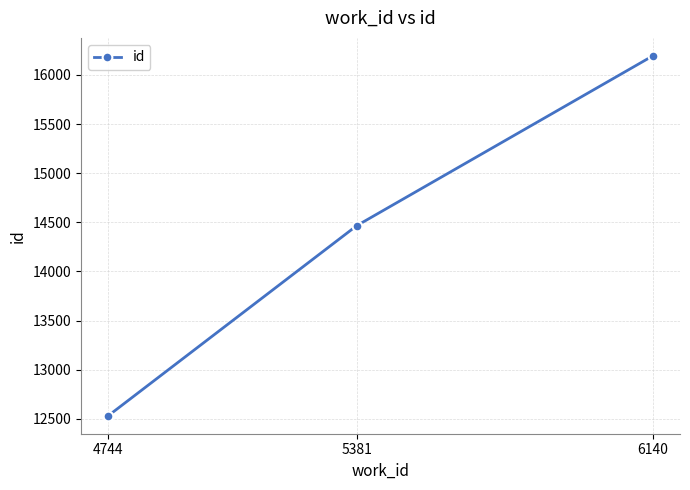

Which label corresponds to the largest value in the chart?

6140